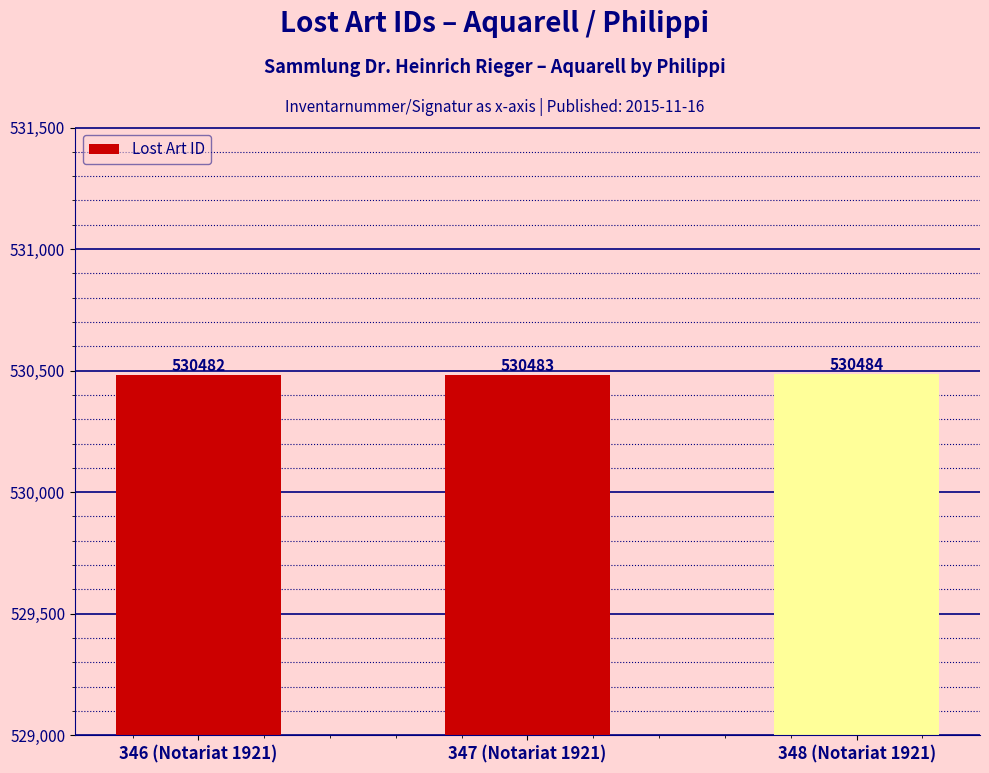

What is the label of the 3rd bar from the left?

348 (Notariat 1921)